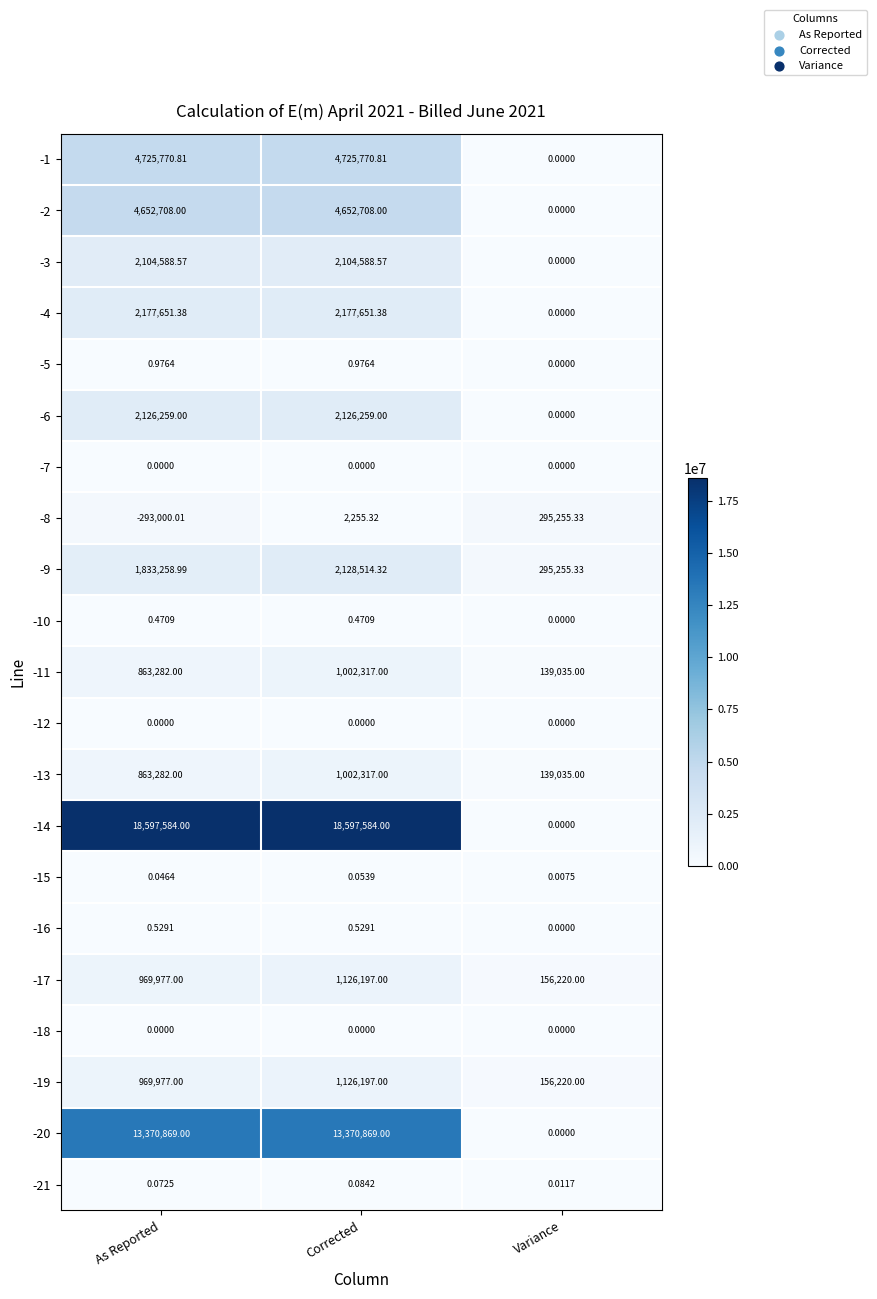

What is the difference between the highest and lowest values at Corrected?

18597584.0